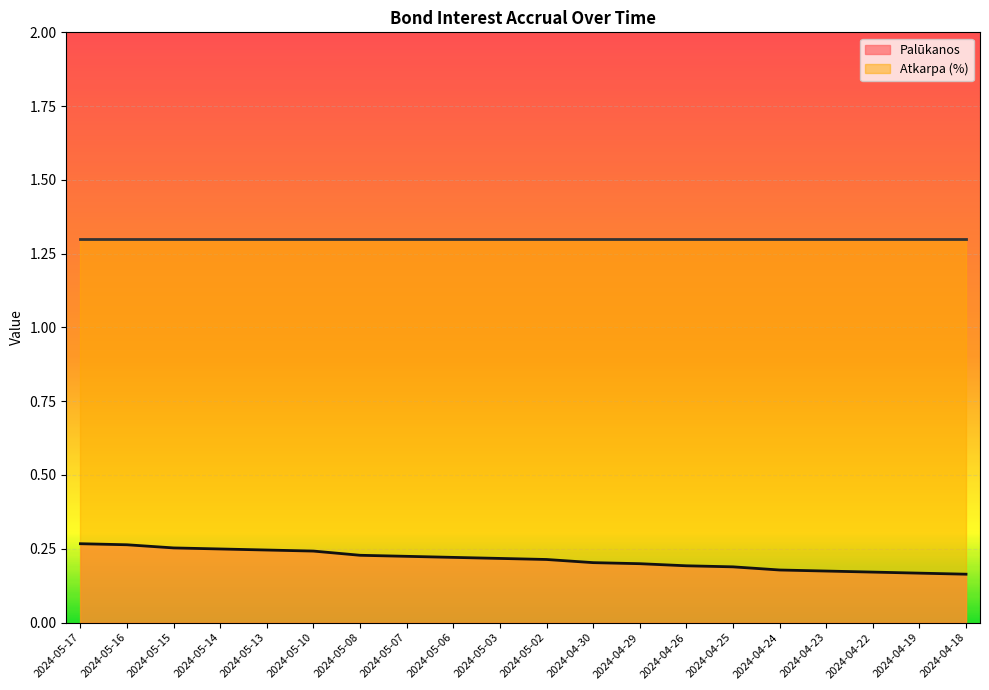

What is the sum of the values at 2024-05-07 and 2024-04-26?

0.4